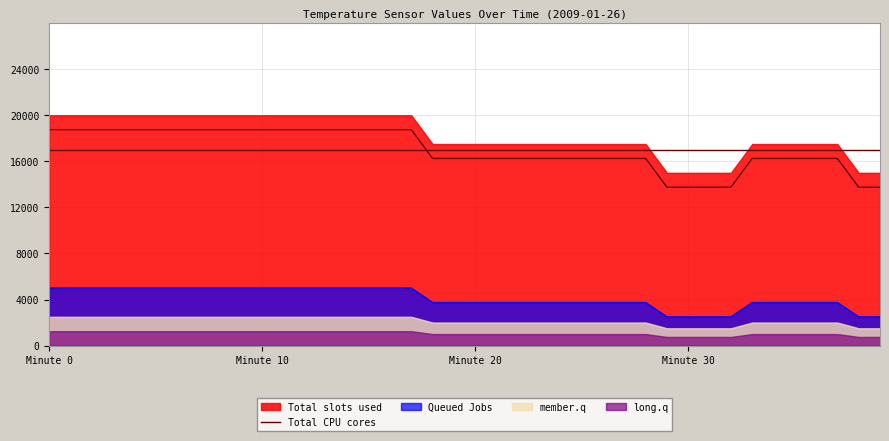

Between 27 and 39, which is larger?

27